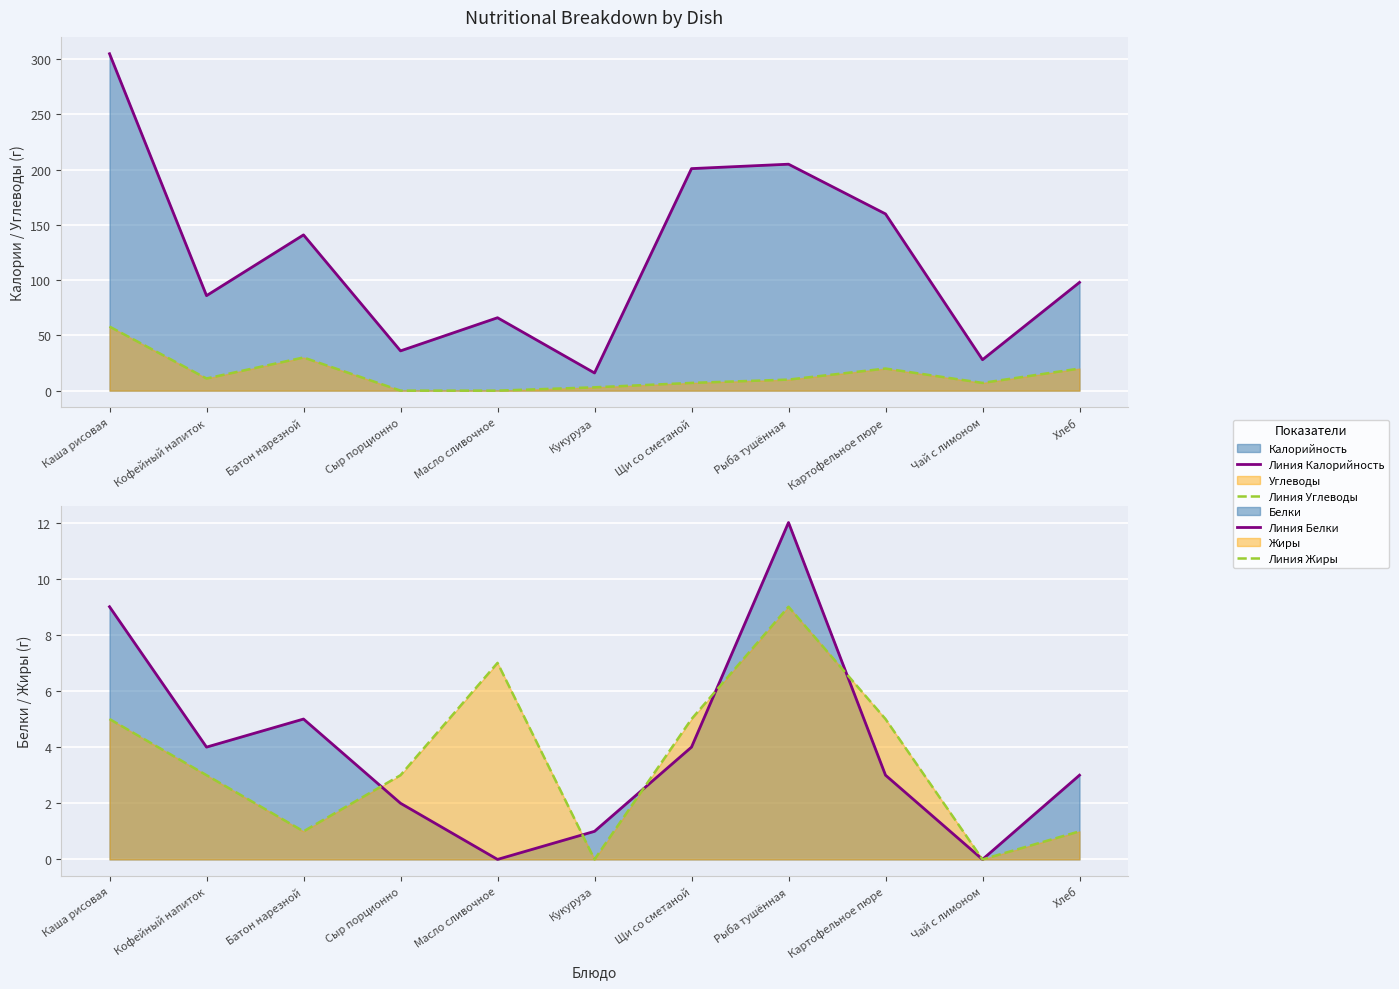

Count the number of data series in this chart.

4